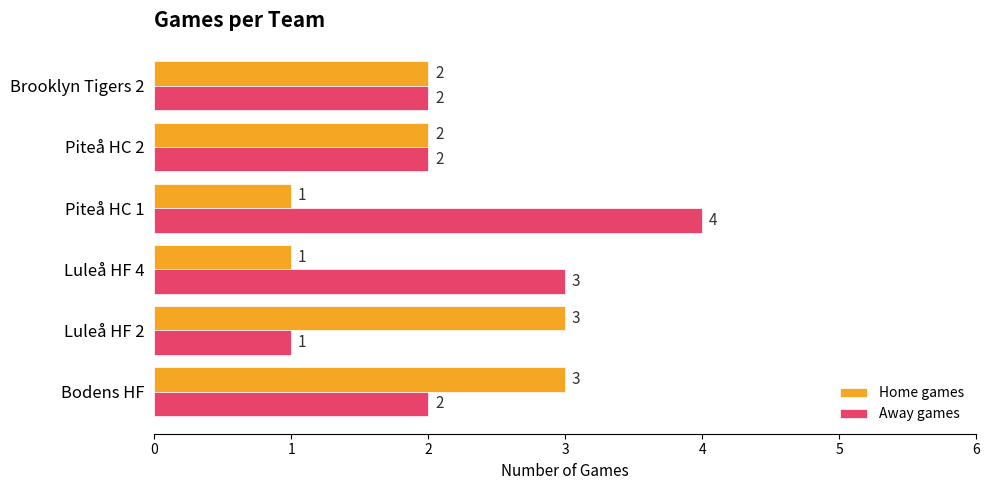

What is the greatest value displayed?

4